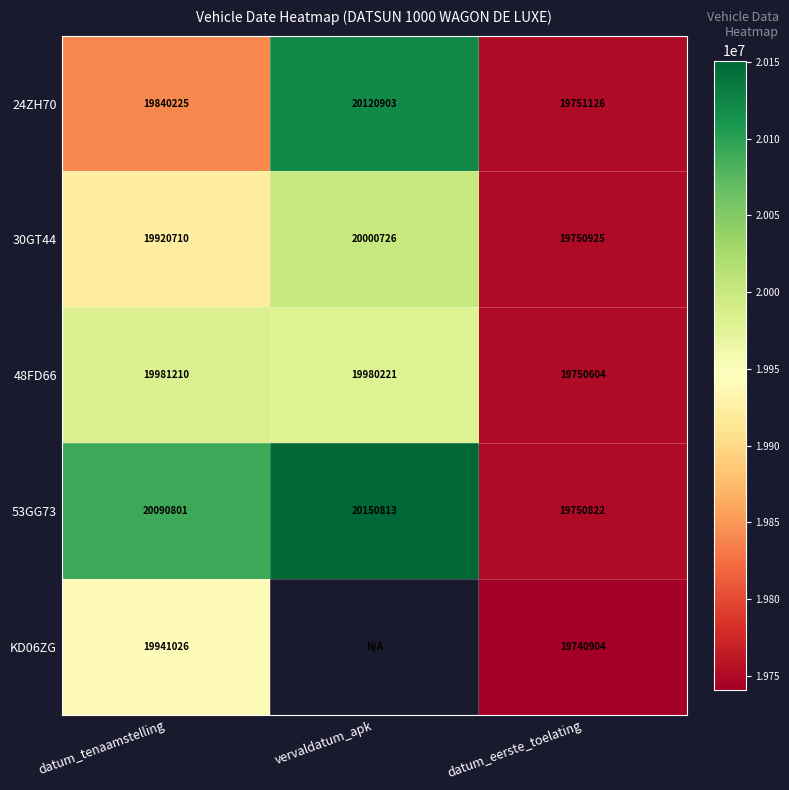

Which category has the highest value in the 24ZH70 series?

vervaldatum_apk